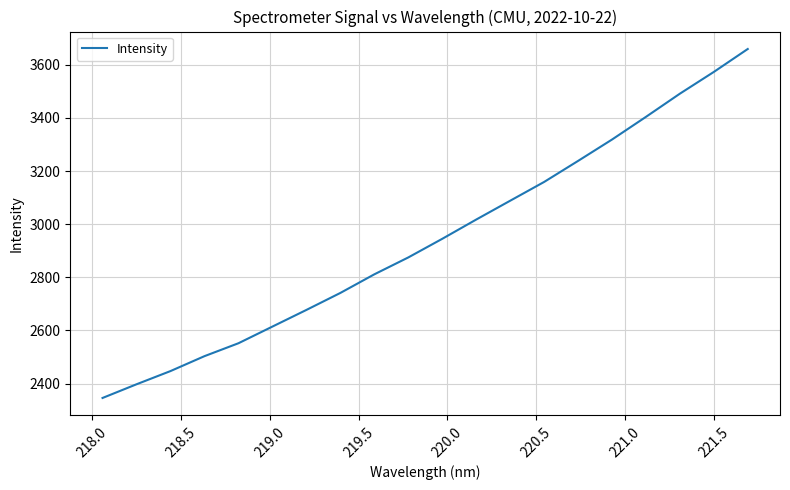

What is the maximum value shown in the chart?

3659.4